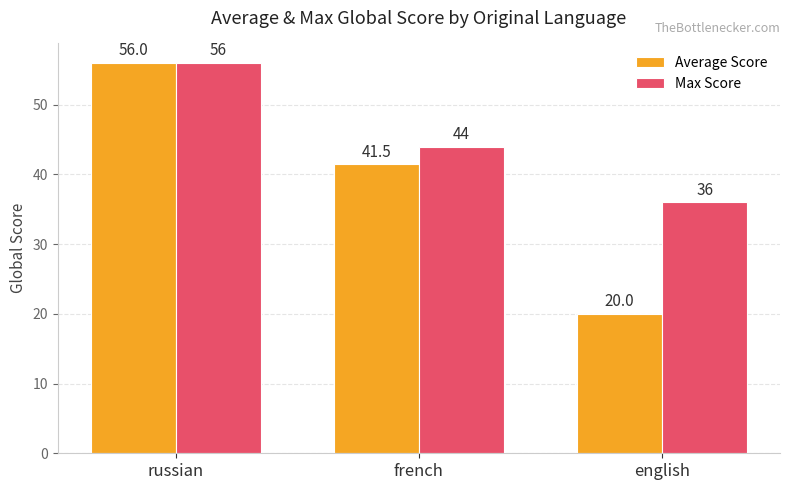

Reading right to left, extract all data points from this chart.

Average Score: english=20.0	french=41.5	russian=56.0
Max Score: english=36.0	french=44.0	russian=56.0